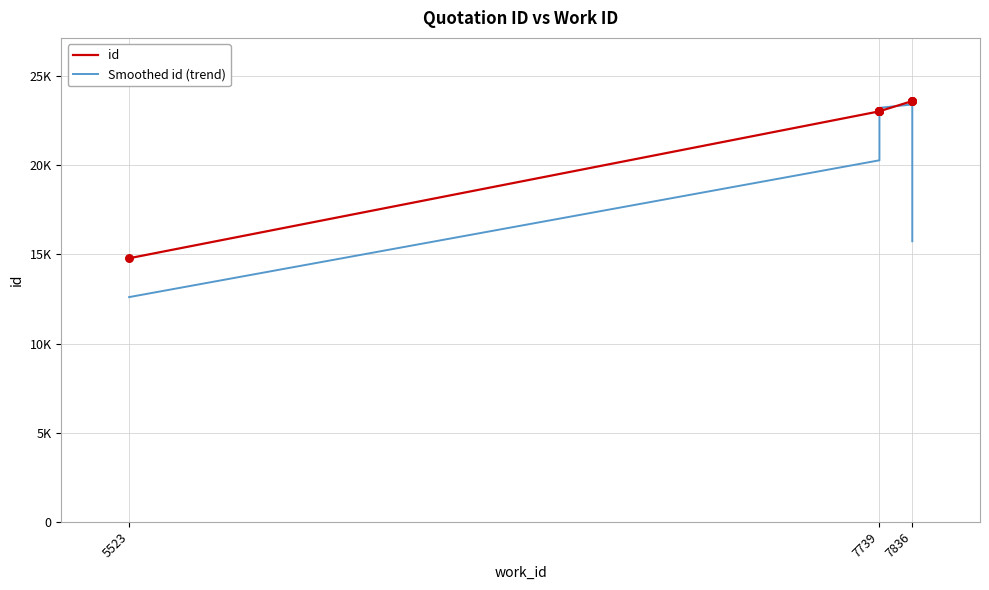

Which series has the widest spread of Y values?

Smoothed id (trend)